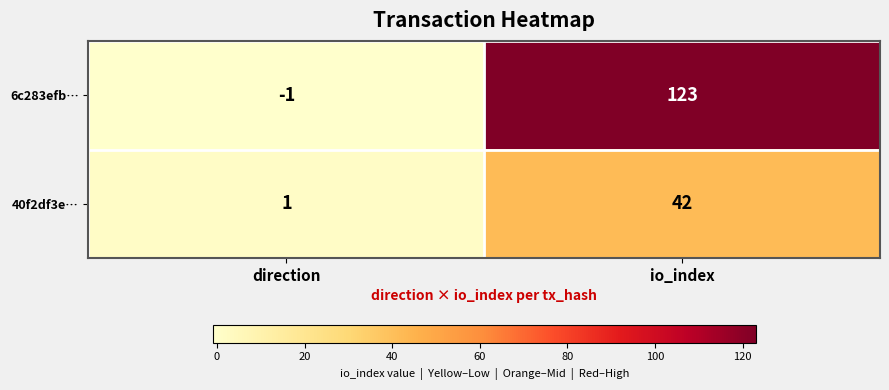

The 40f2df3e… series shows 0 at direction. True or false?

False